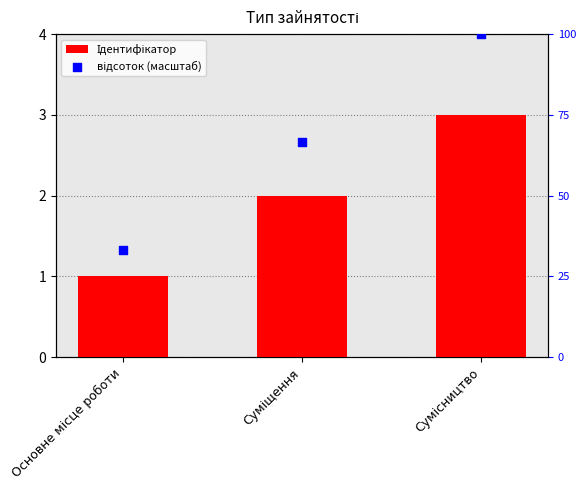

What is the total value across all series at Суміщення?

68.7